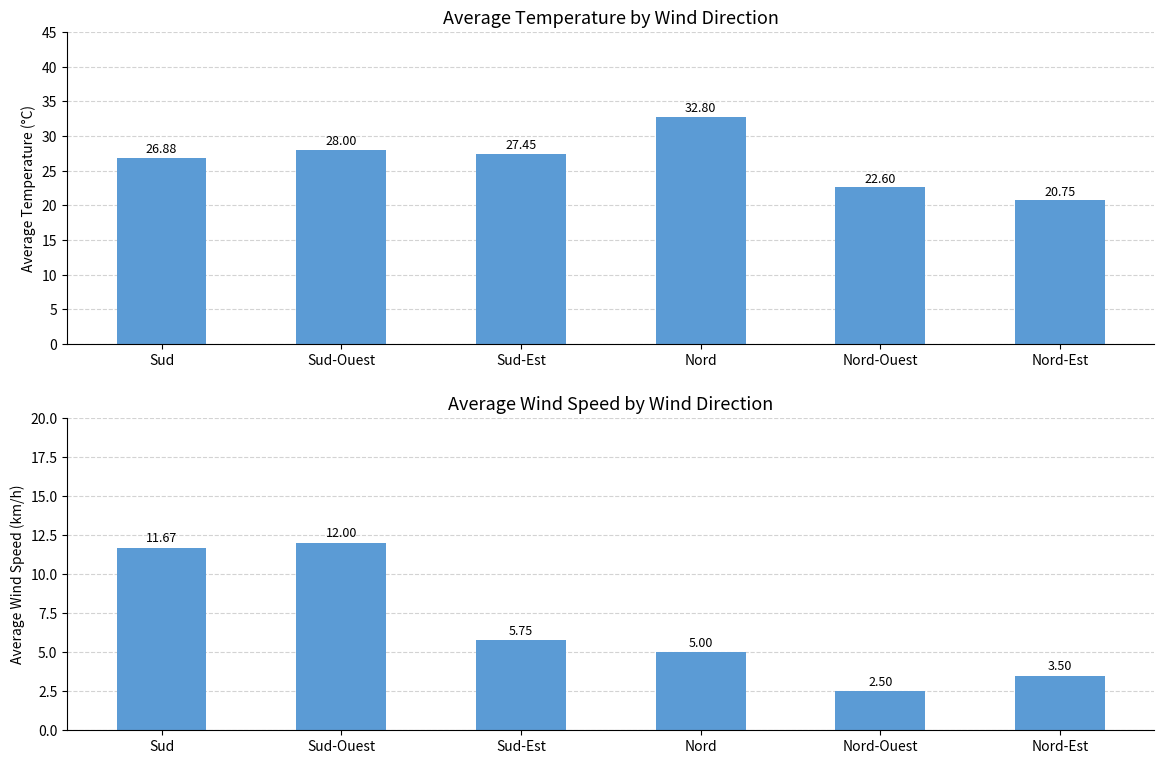

What is the difference between the Avg Temperature (C) values at Sud and Nord?

5.9